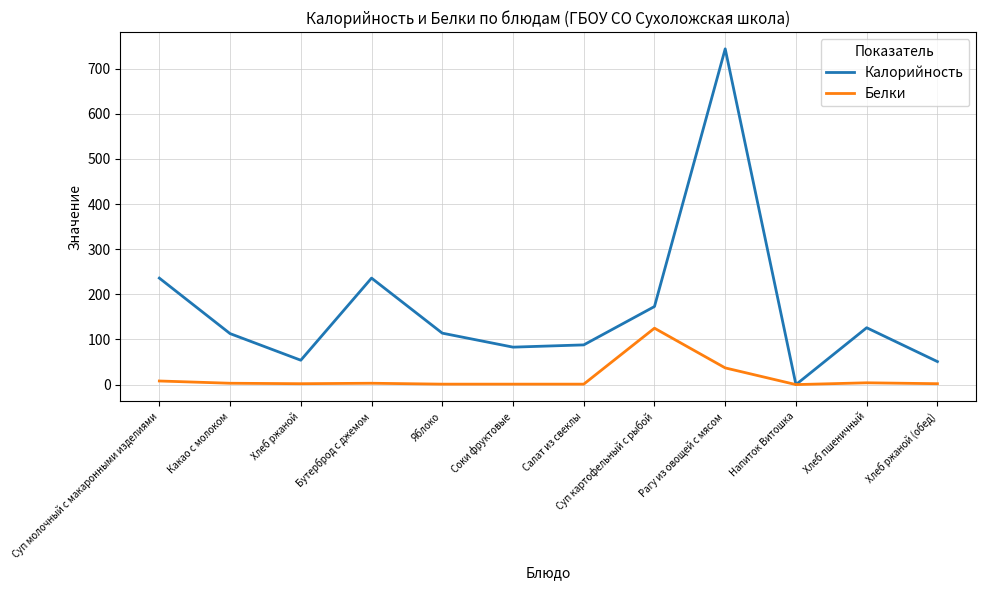

Rank the series at Суп картофельный с рыбой from highest to lowest value.

Калорийность, Белки